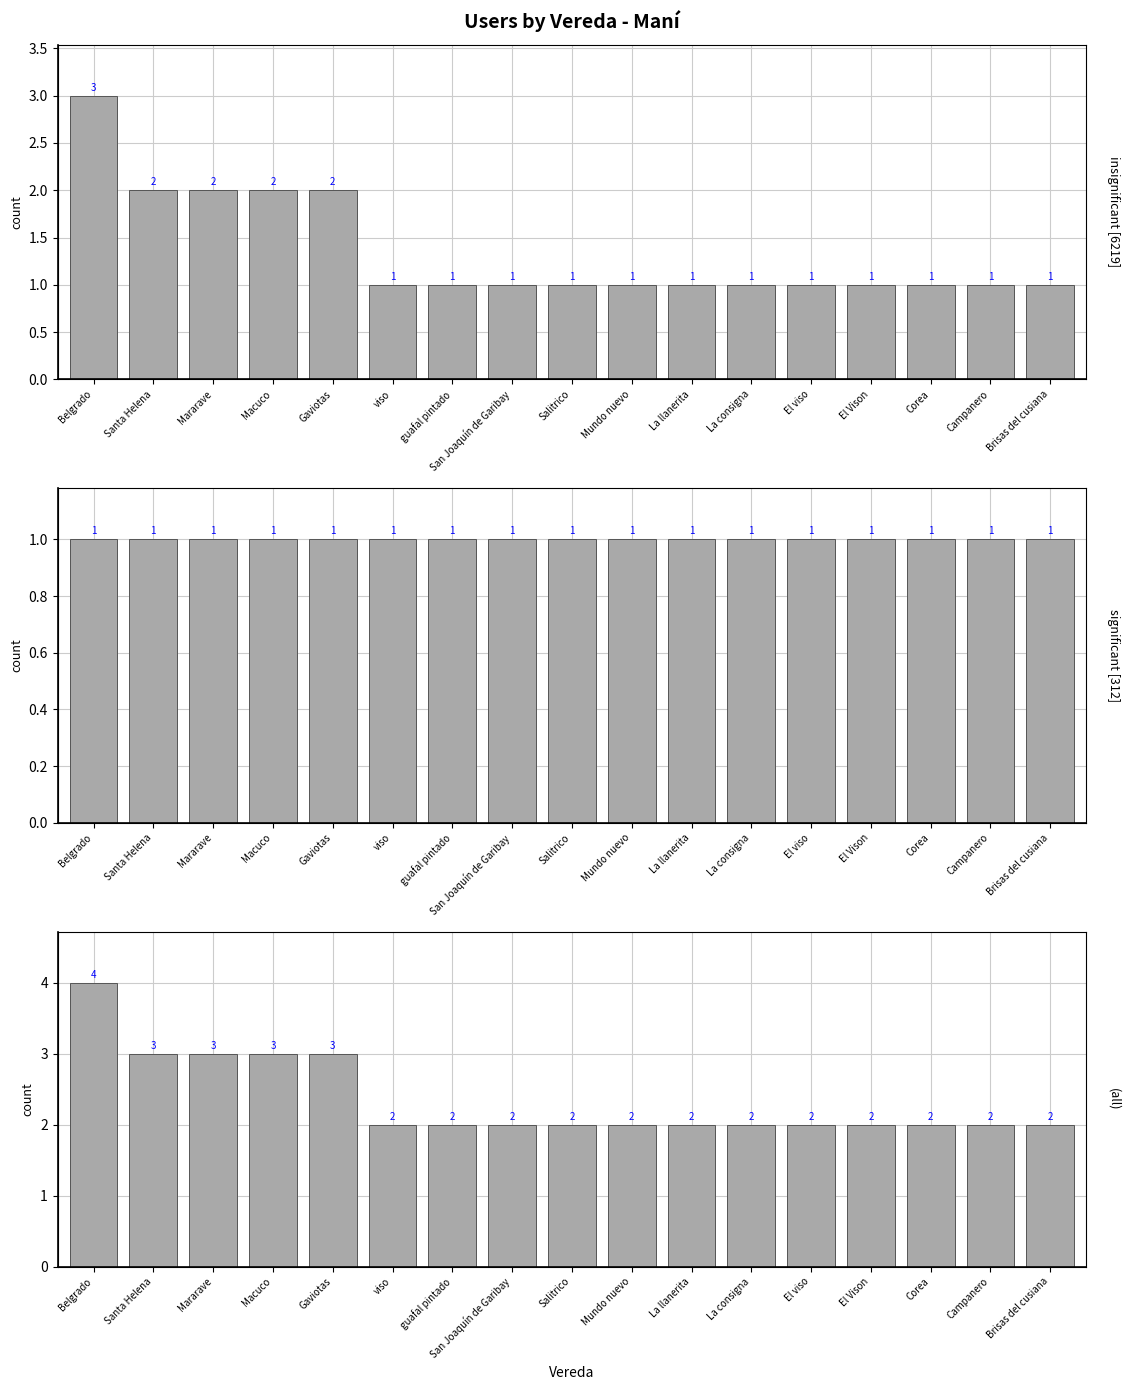

What is the value of the 14th bar from the left?

2